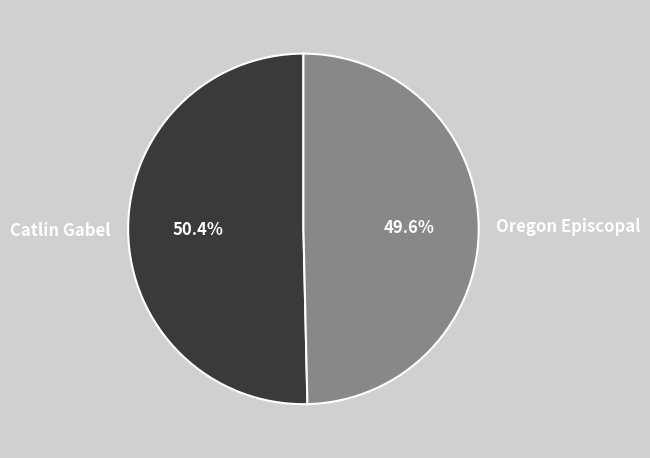

True or false: Oregon Episcopal accounts for 50% of the total.

True